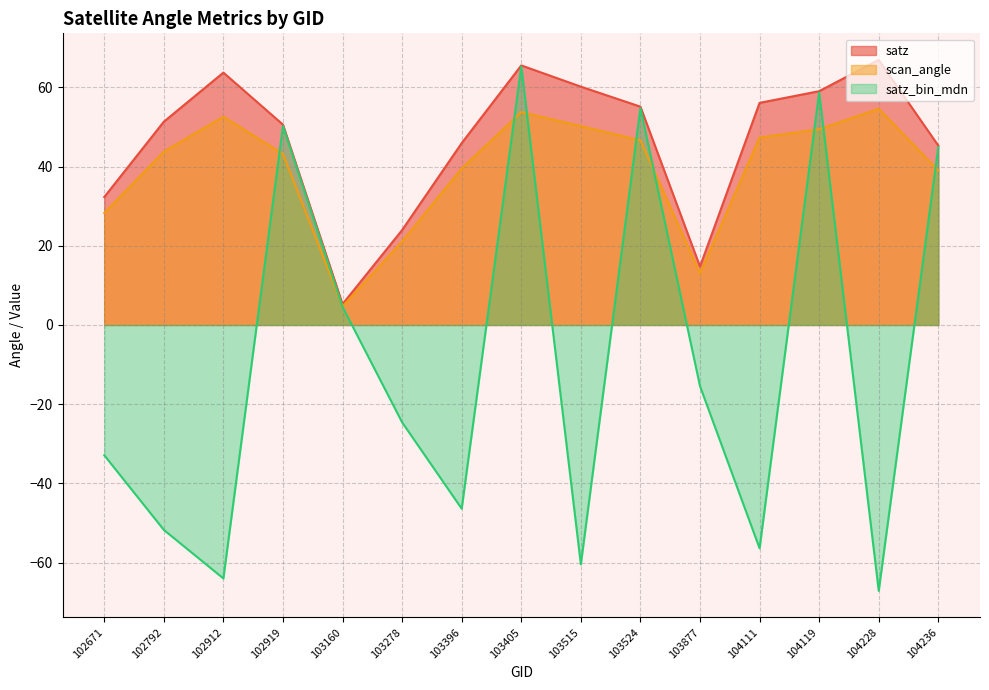

Which series has the largest range (max minus min)?

satz_bin_mdn